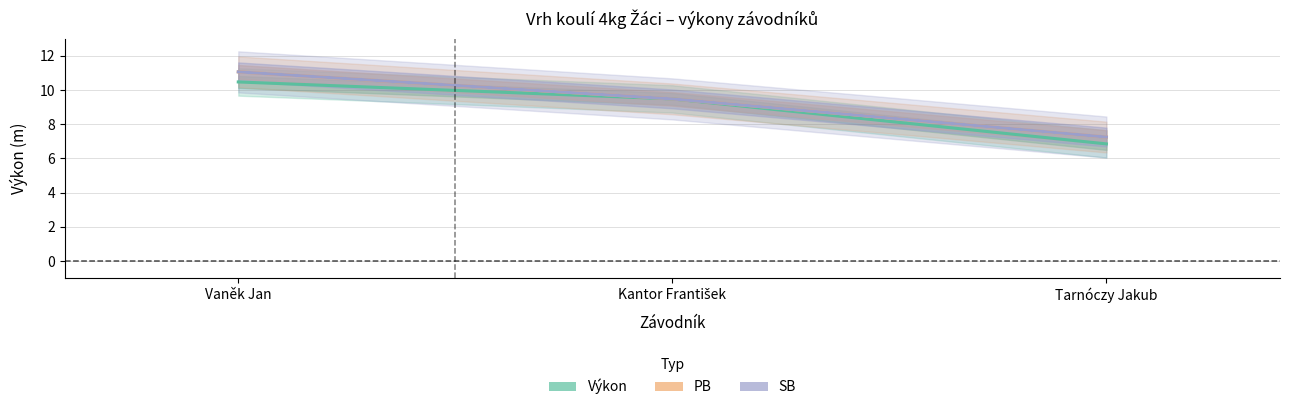

What is the sum of the SB values at Tarnóczy Jakub and Vaněk Jan?

18.3